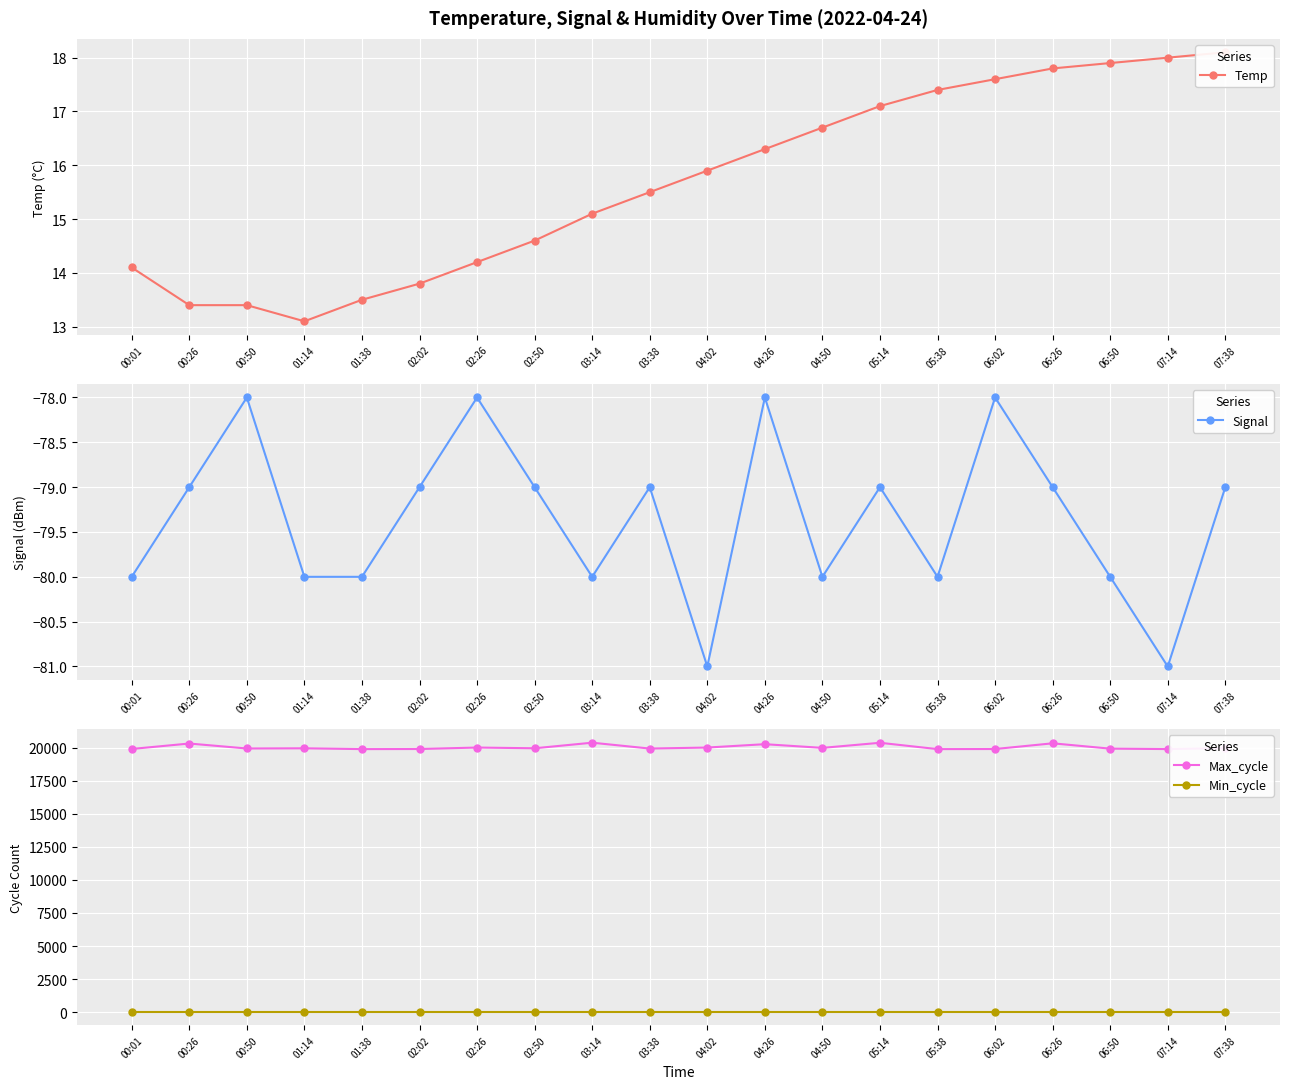

Which series has the widest spread of values?

Max_cycle